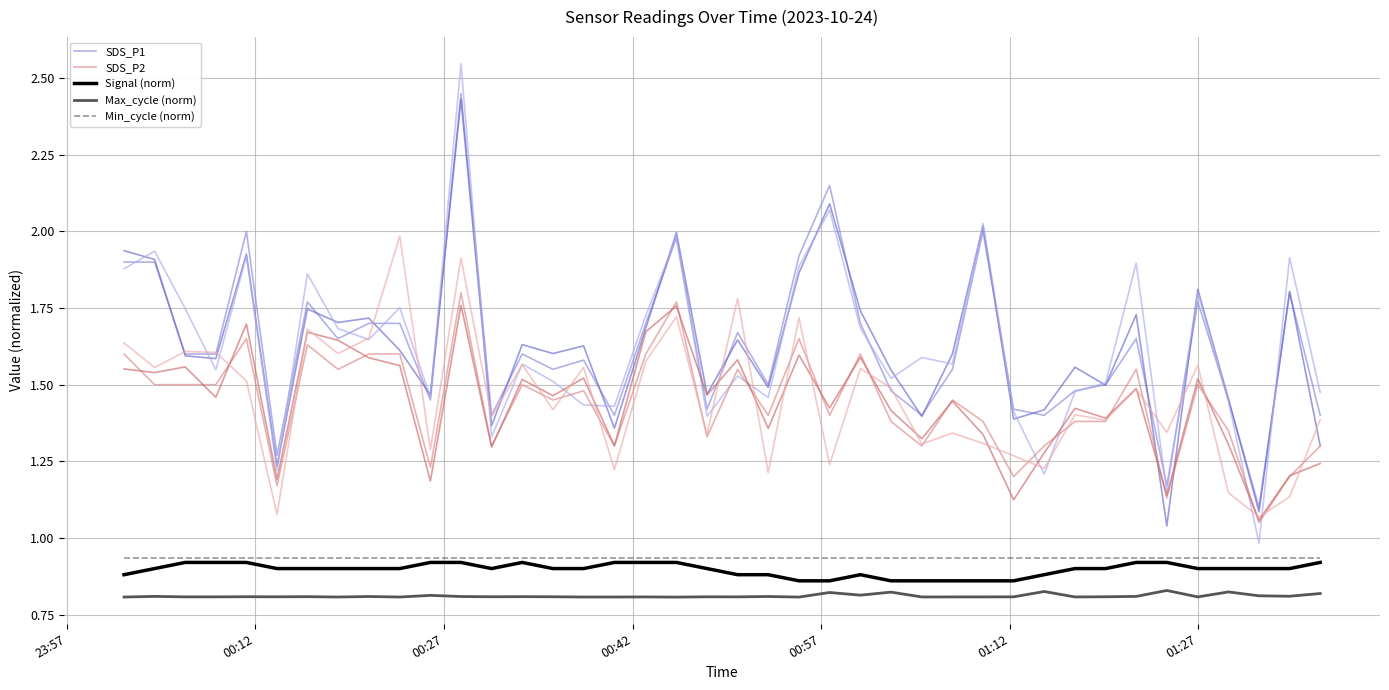

What is the sum of all Min_cycle (norm) values?

37.3